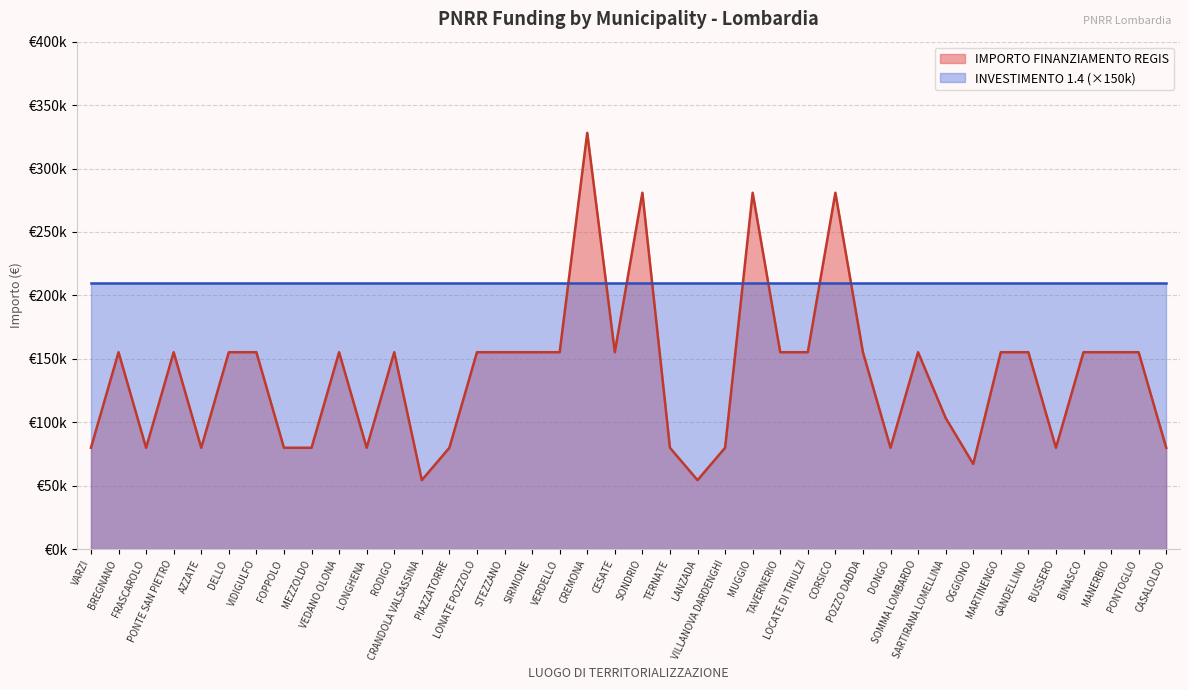

Rank the categories by value from lowest to highest.

CRANDOLA VALSASSINA, LANZADA, OGGIONO, VARZI, FRASCAROLO, AZZATE, FOPPOLO, MEZZOLDO, LONGHENA, PIAZZATORRE, TERNATE, VILLANOVA DARDENGHI, DONGO, BUSSERO, CASALOLDO, SARTIRANA LOMELLINA, BREGNANO, PONTE SAN PIETRO, DELLO, VIDIGULFO, VEDANO OLONA, RODIGO, LONATE POZZOLO, STEZZANO, SIRMIONE, VERDELLO, CESATE, TAVERNERIO, LOCATE DI TRIULZI, POZZO DADDA, SOMMA LOMBARDO, MARTINENGO, GANDELLINO, BINASCO, MANERBIO, PONTOGLIO, SONDRIO, MUGGIO, CORSICO, CREMONA